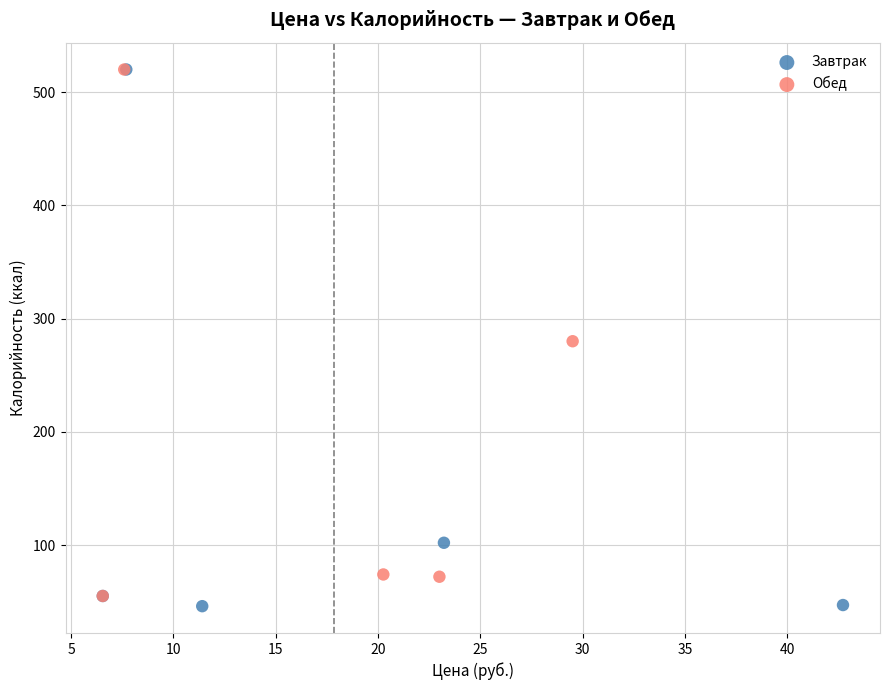

Which series has the largest Y range (max minus min)?

Завтрак